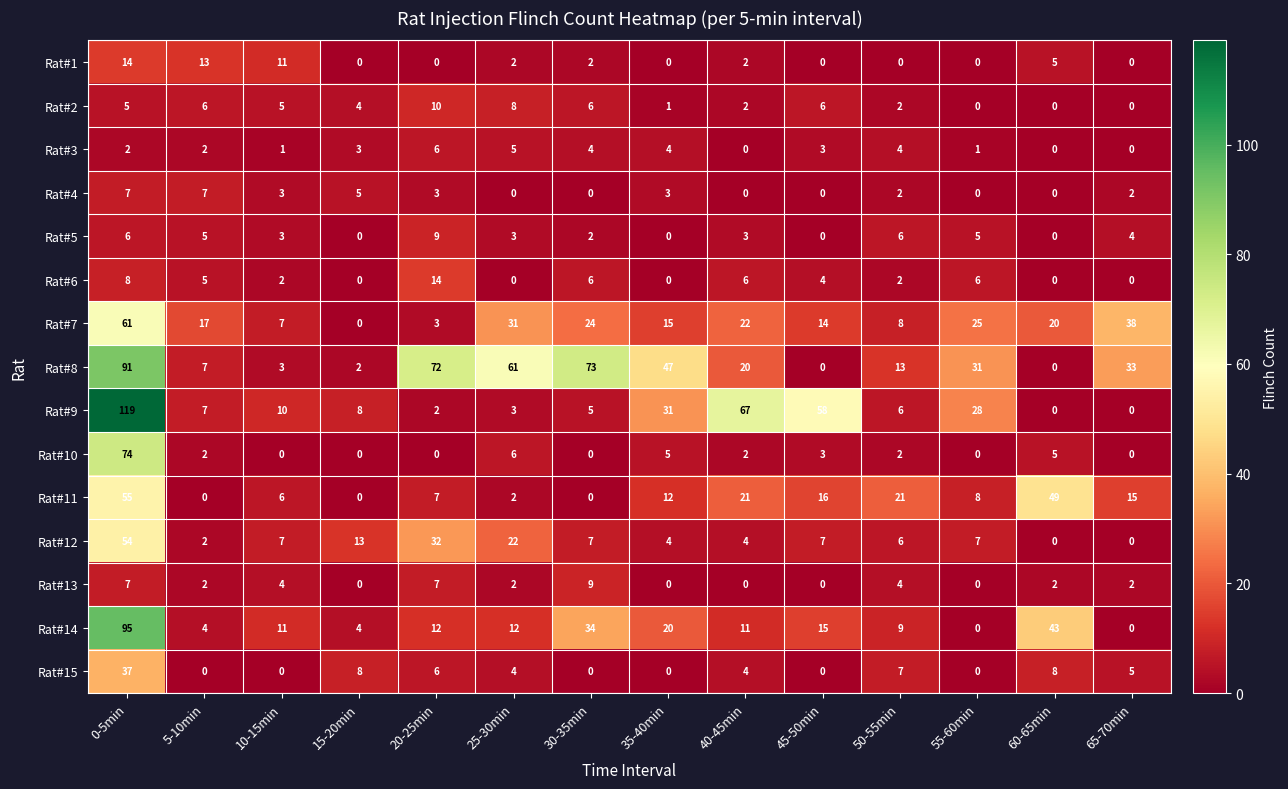

What value does the Rat#15 series have at 65-70min?

5